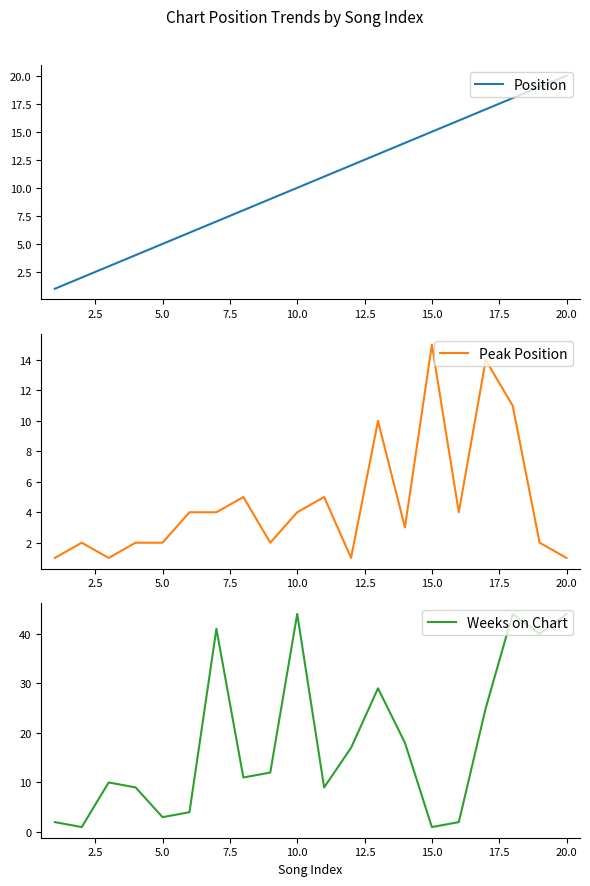

The value of Weeks on Chart at 20.0 is 44. True or false?

True